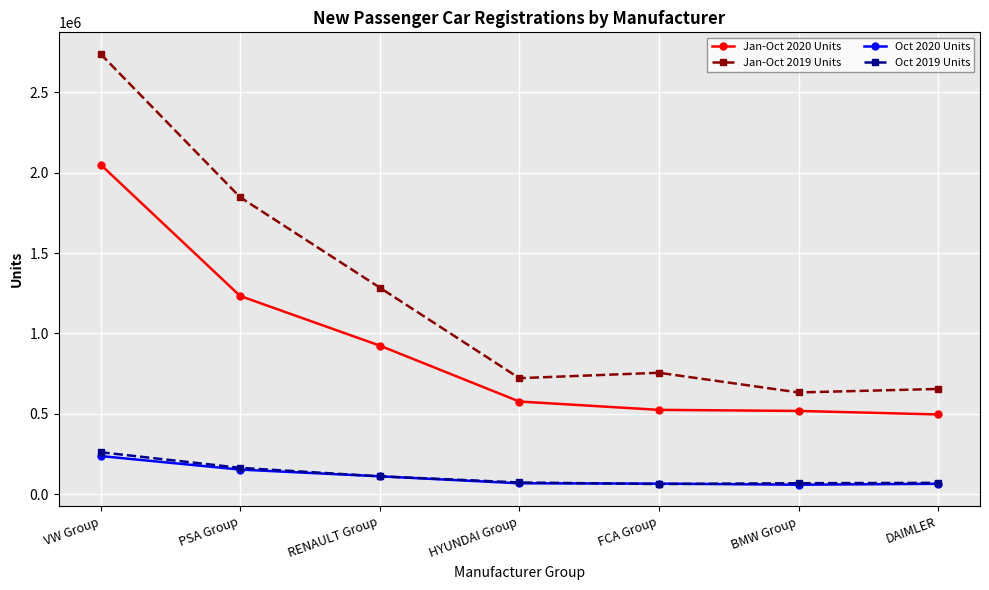

What is the label of the 7th point from the left?

DAIMLER